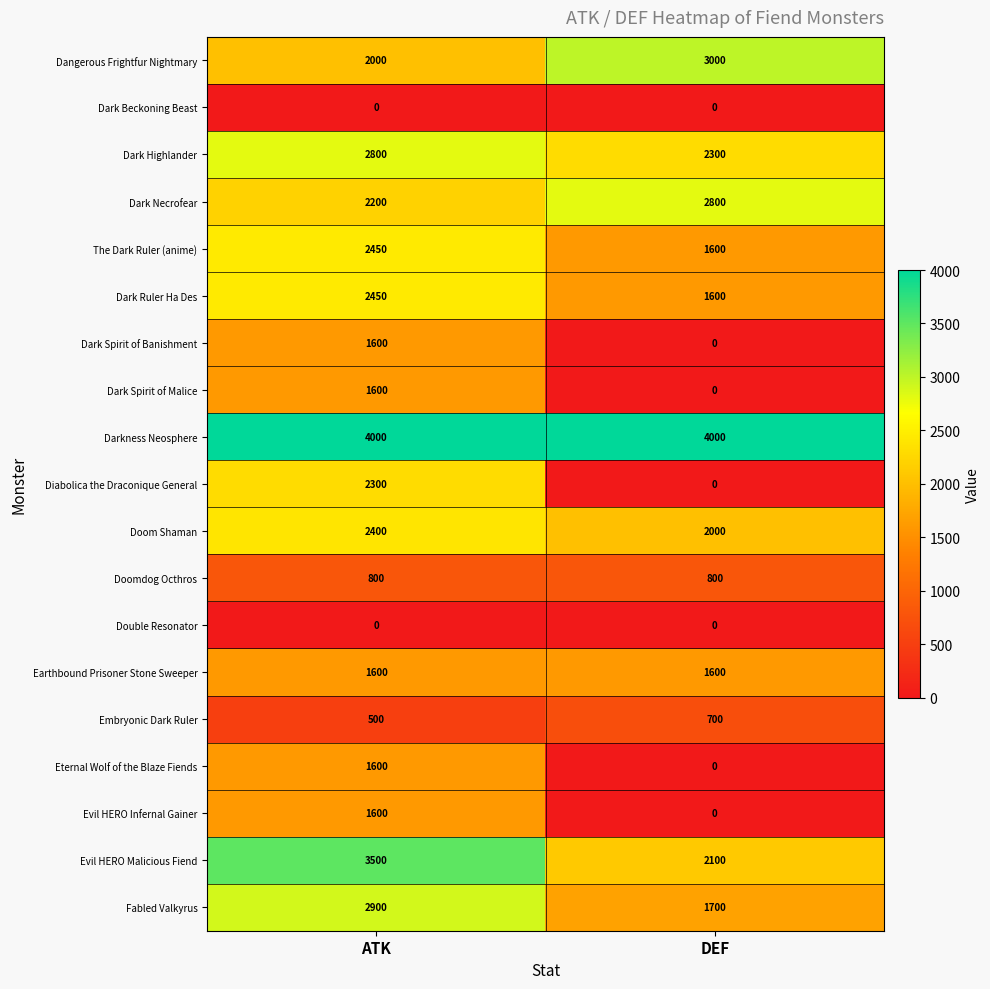

Which category has the lowest value in the Doom Shaman series?

DEF